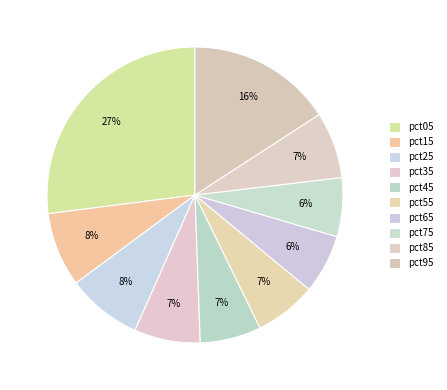

Is it true that pct05 is 27% of the pie?

True